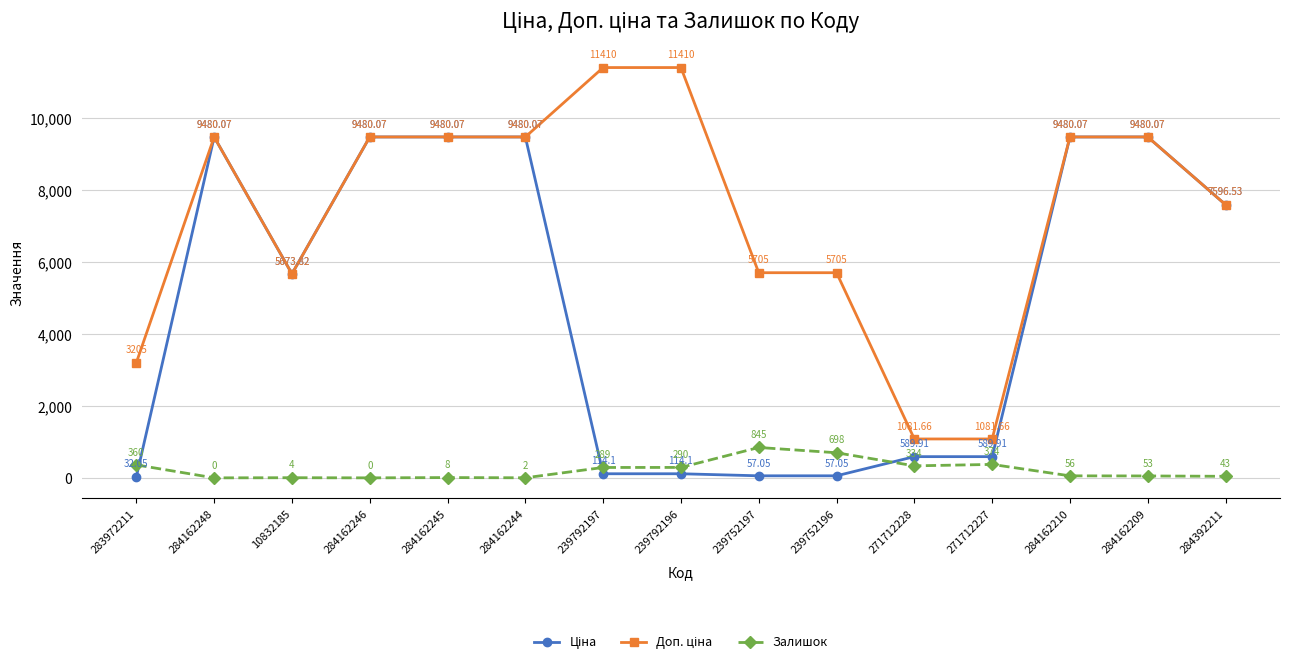

At which category is the sum across all series the highest?

284162210